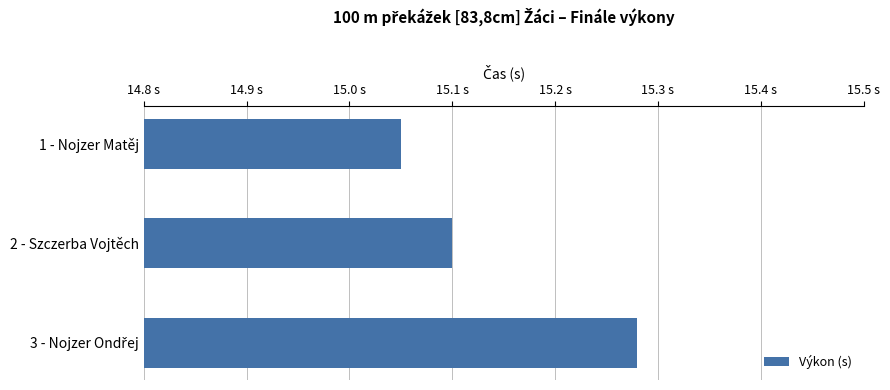

Count the number of data series in this chart.

1